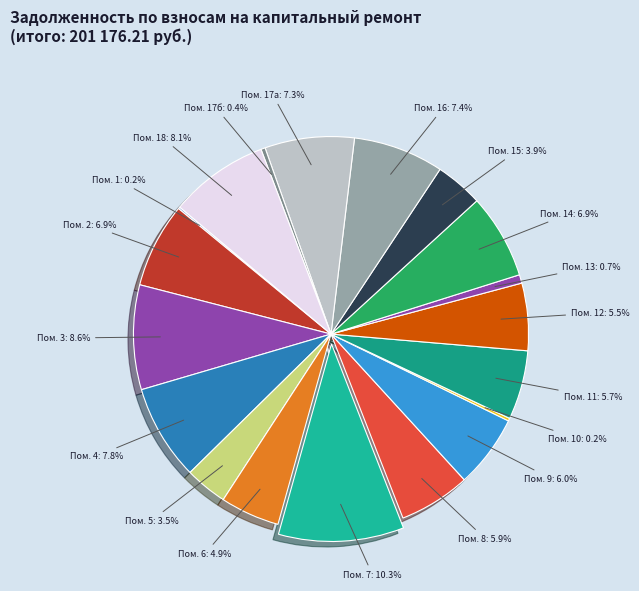

Combined, do Пом. 4 and Пом. 6 account for over 50%?

No